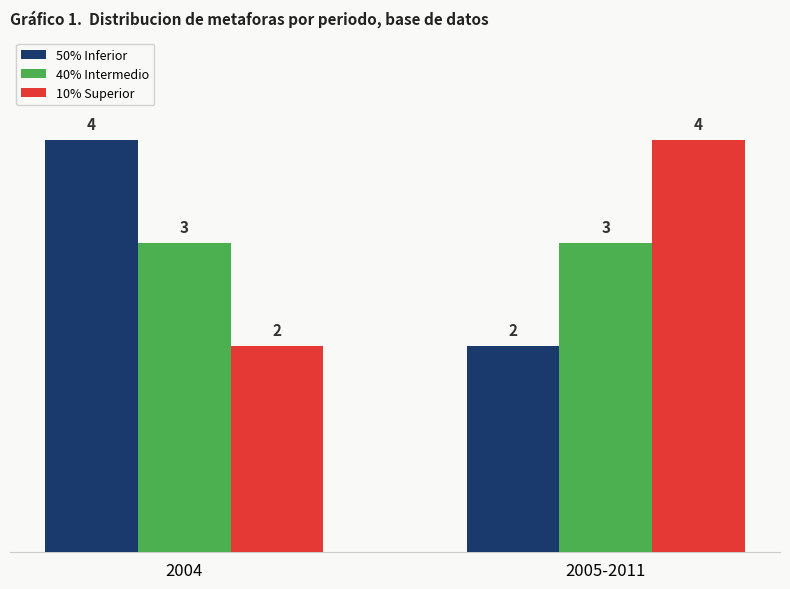

What are all the series names shown in the legend?

50% Inferior, 40% Intermedio, 10% Superior